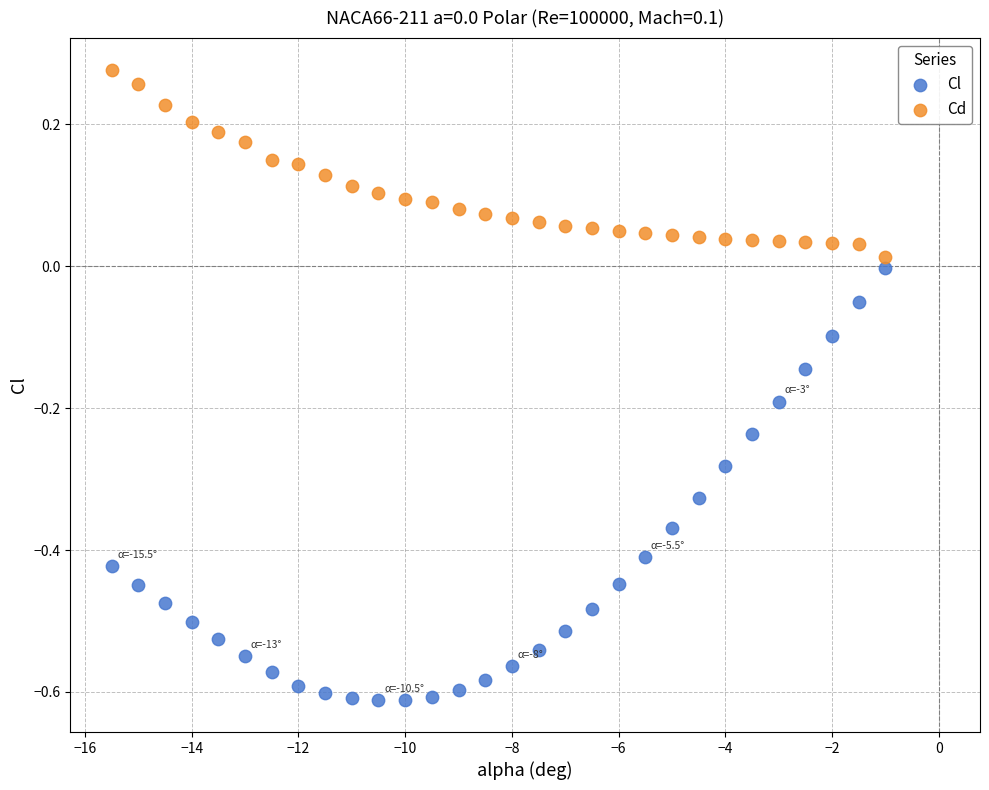

Which series contains the lowest Y value?

Cl